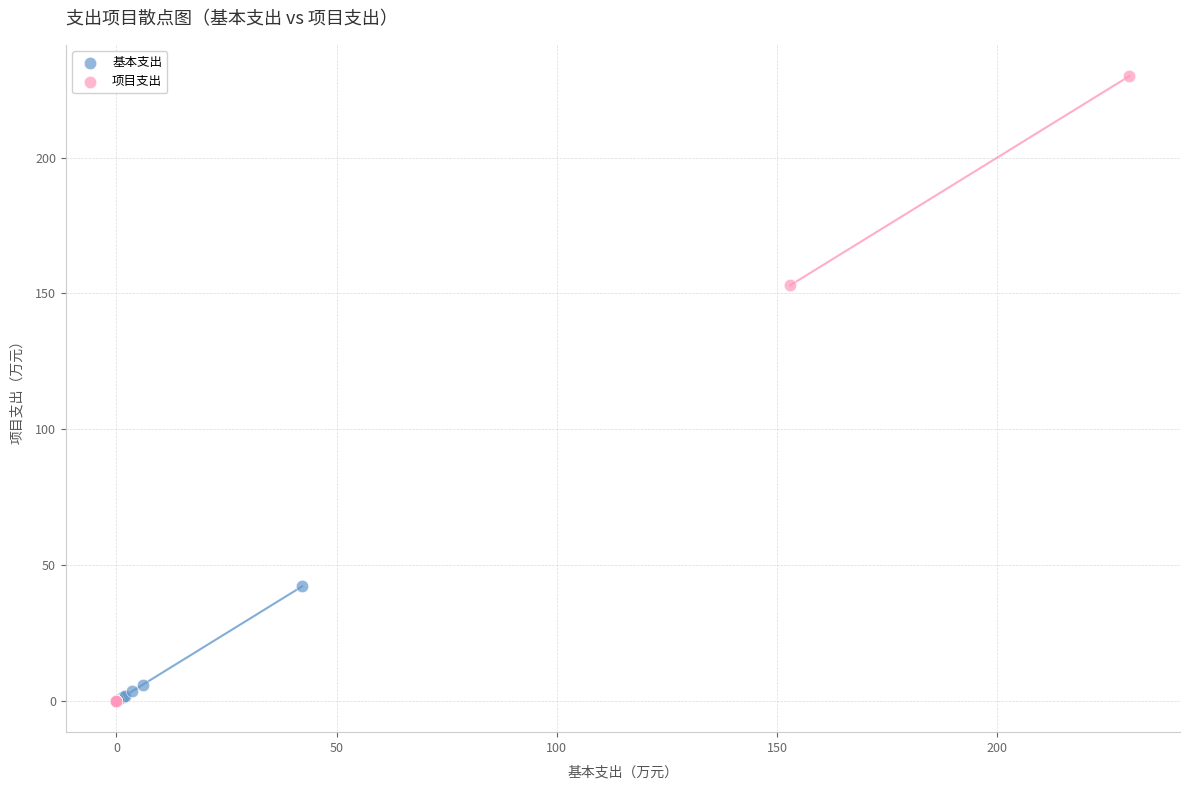

Which series reaches the maximum Y coordinate?

项目支出